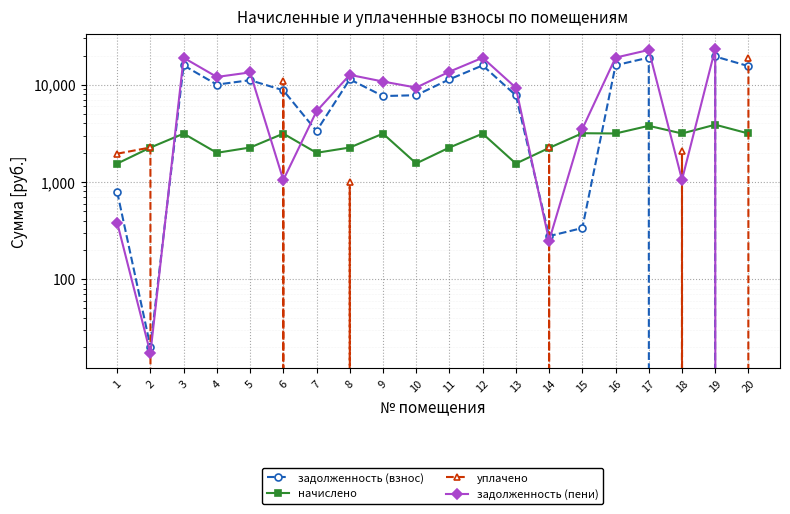

Which series has the widest spread of values?

задолженность (пени)